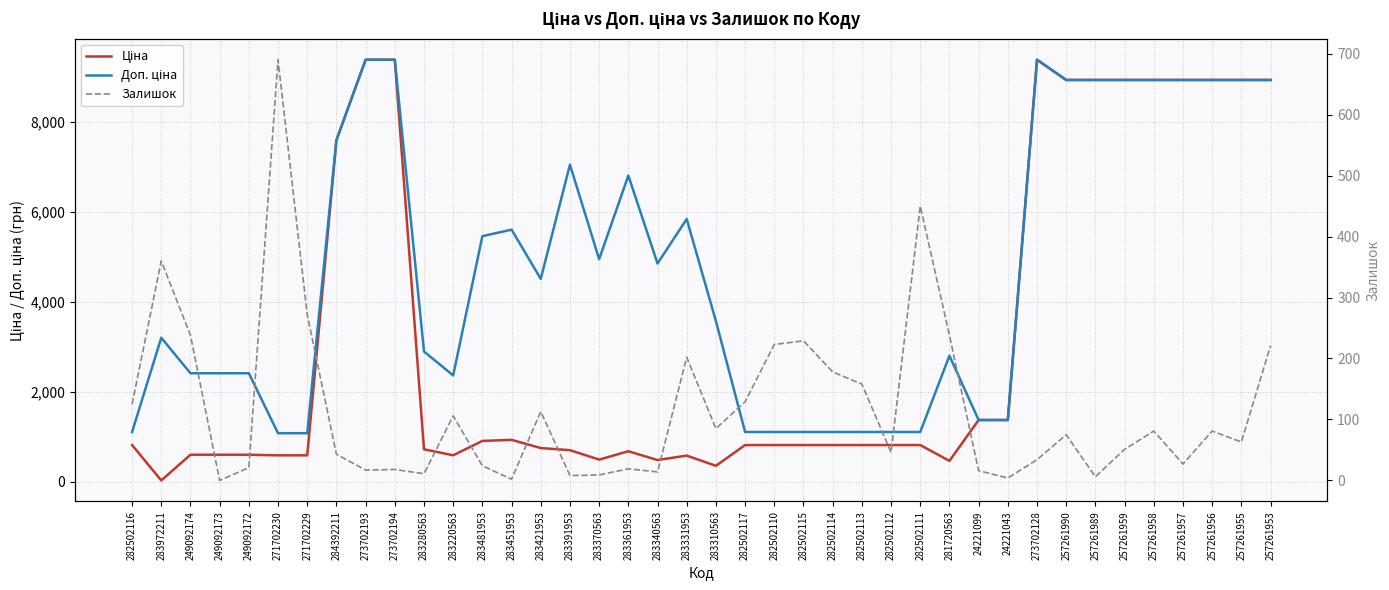

At how many categories does at least one series exceed 2187?

28